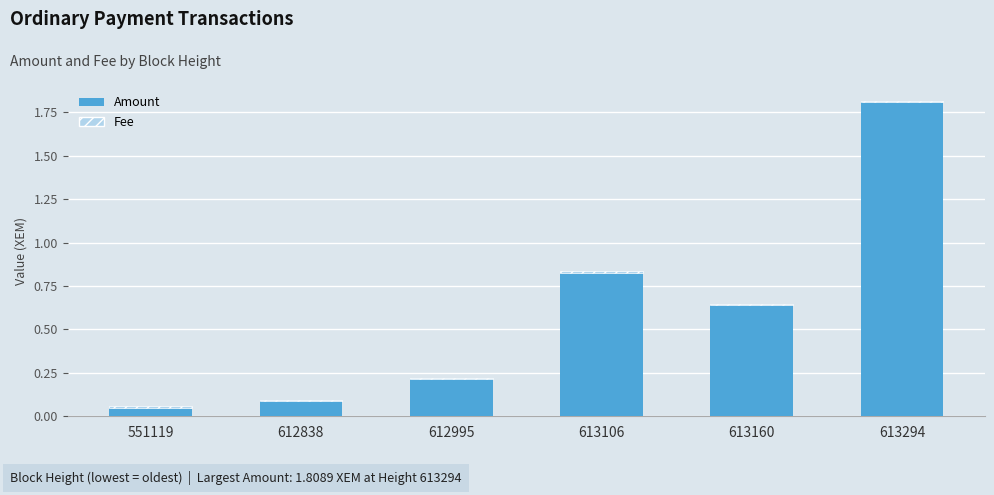

At which category is the sum across all series the highest?

613294